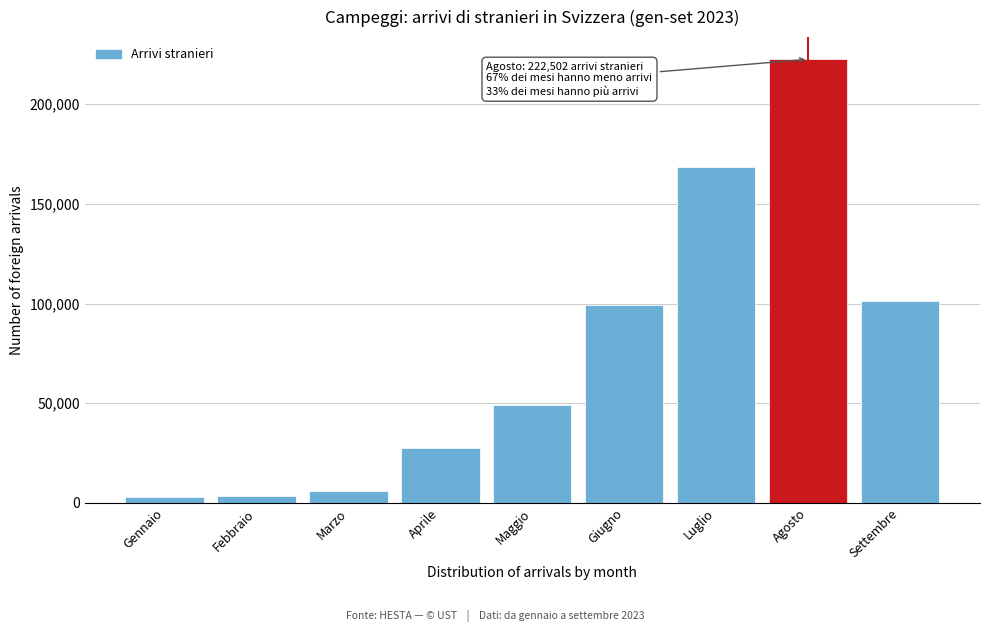

The value at Settembre is 47332.1. True or false?

False